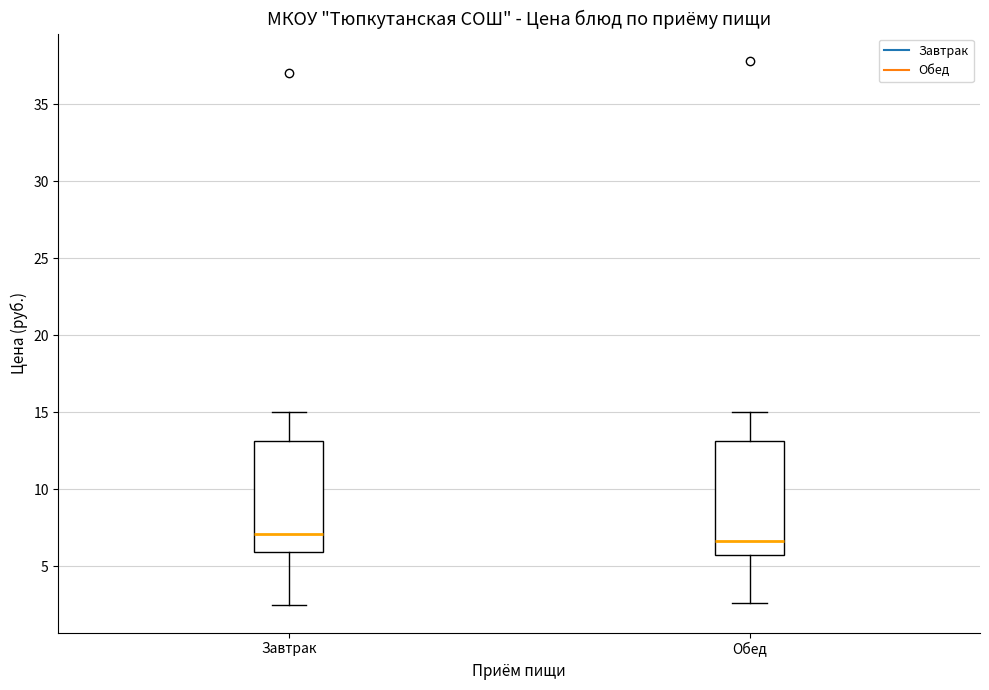

Reading left to right, transcribe this box plot: for each box, give where its median line is, the range the box spans, and where its two whiskers end, as read against the y-axis. The values are not printed on the chart, so give them approximately, as read against the axis.

Завтрак: median 7.0, box 6.0 to 13.0, whiskers 2.5 to 15.0
Обед: median 6.5, box 5.5 to 13.0, whiskers 2.5 to 15.0